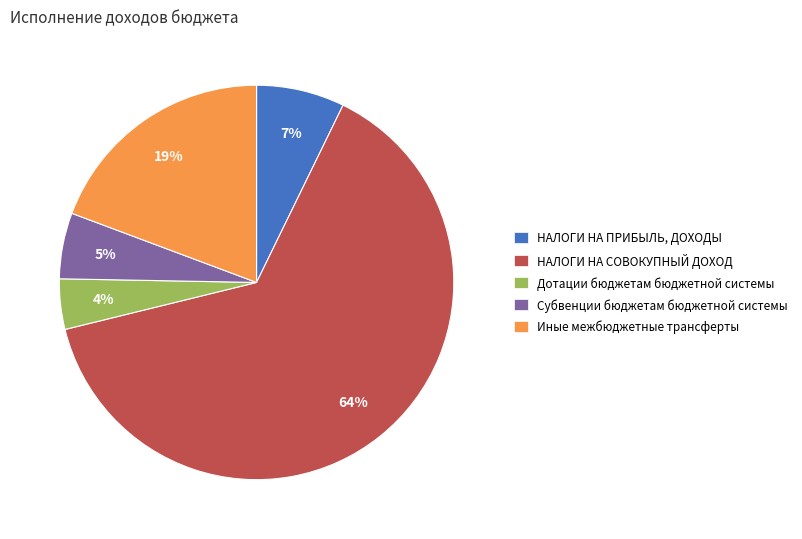

To the nearest percent, what is the average slice percentage?

20%